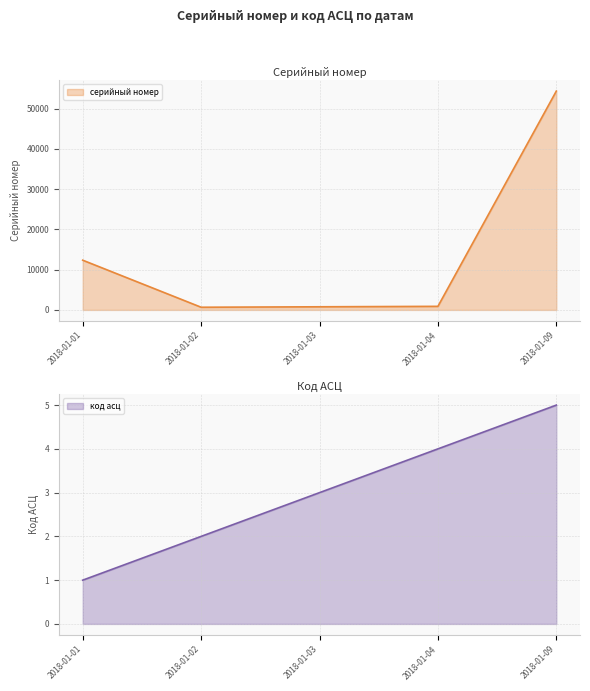

Does the chart have visible grid lines?

Yes